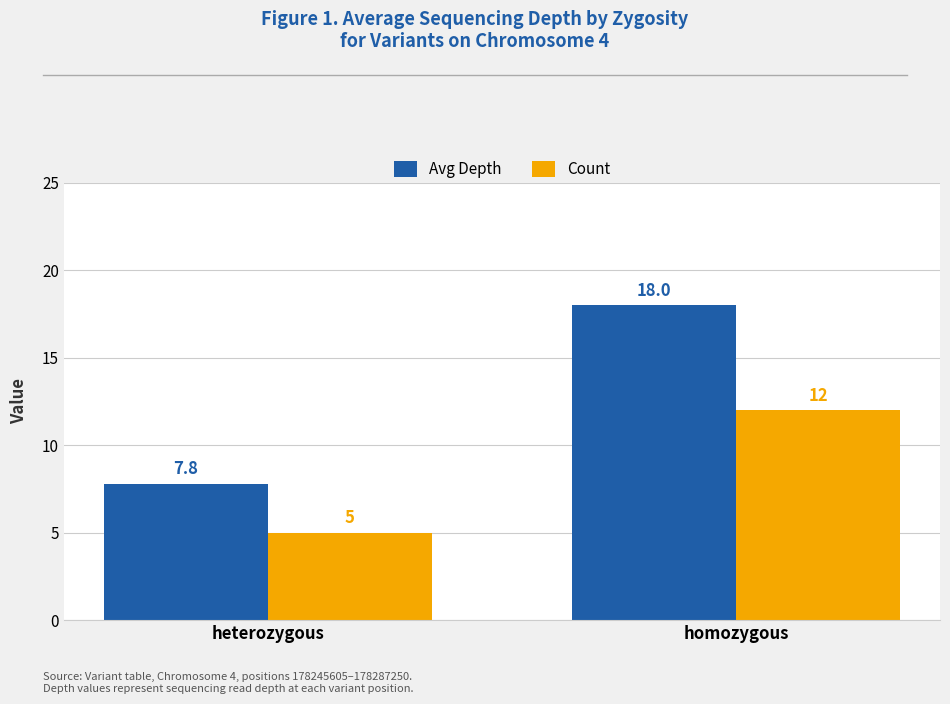

The Count series shows 12.0 at homozygous. True or false?

True